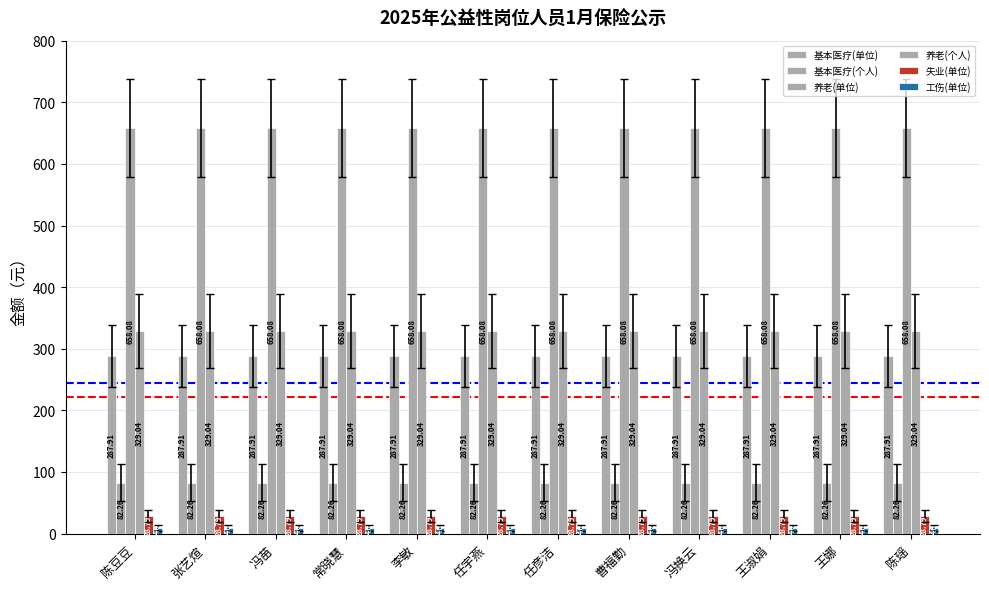

Which has a higher value, 任宇燕 or 常晓慧?

任宇燕